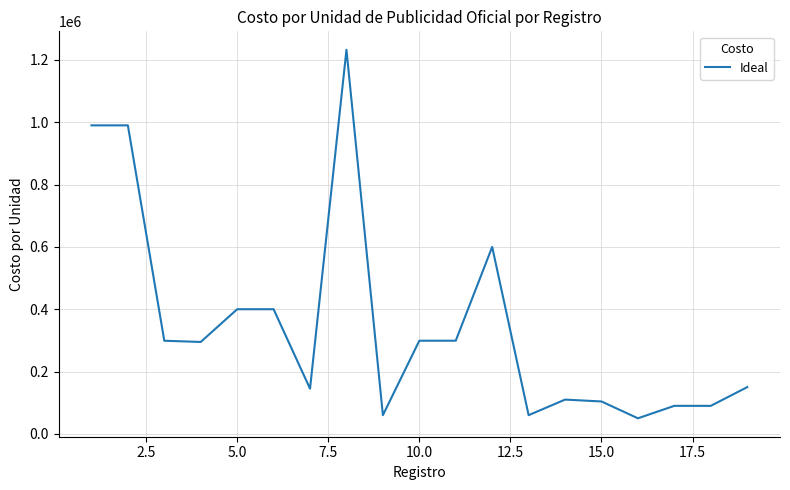

What is the smallest value displayed?

50000.0